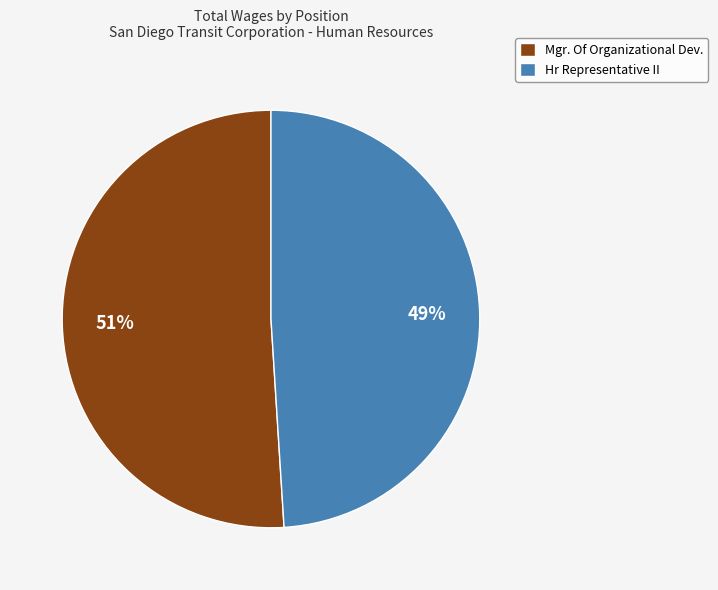

What is the majority slice?

Mgr. Of Organizational Dev.